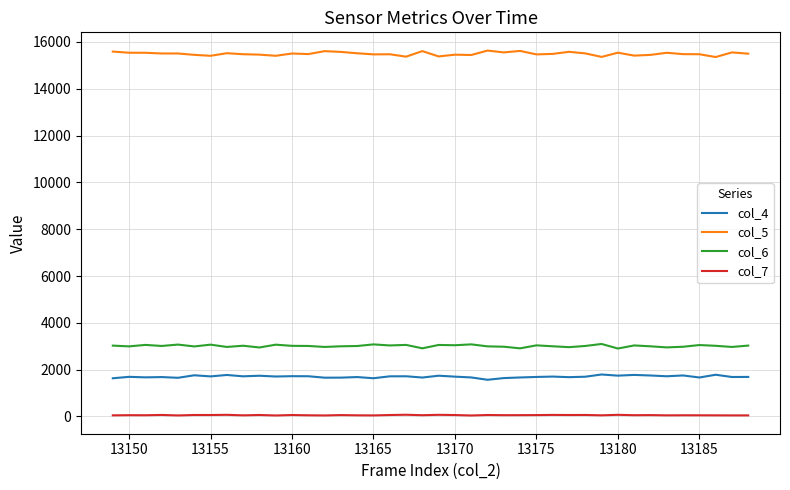

True or false: col_6 and col_7 cross at least once.

False